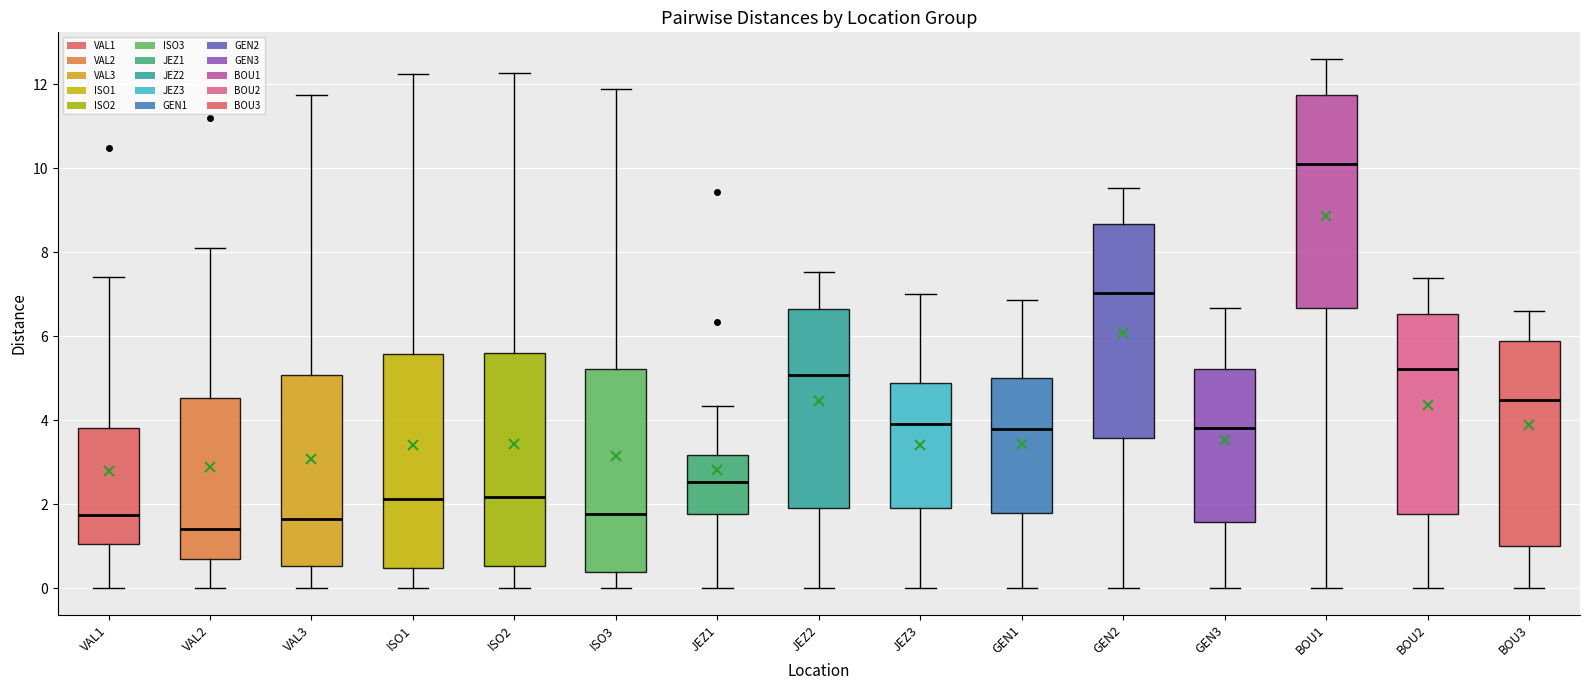

Reading left to right, read every box against the y-axis: the position of its median line, the range the box covers, and the ends of its whiskers. The values are not printed on the chart, so give them approximately, as read against the axis.

VAL1: median 1.8, box 1.0 to 3.8, whiskers 0.0 to 7.4
VAL2: median 1.4, box 0.8 to 4.6, whiskers 0.0 to 8.2
VAL3: median 1.6, box 0.6 to 5.0, whiskers 0.0 to 11.8
ISO1: median 2.2, box 0.4 to 5.6, whiskers 0.0 to 12.2
ISO2: median 2.2, box 0.6 to 5.6, whiskers 0.0 to 12.2
ISO3: median 1.8, box 0.4 to 5.2, whiskers 0.0 to 11.8
JEZ1: median 2.6, box 1.8 to 3.2, whiskers 0.0 to 4.4
JEZ2: median 5.0, box 2.0 to 6.6, whiskers 0.0 to 7.6
JEZ3: median 4.0, box 2.0 to 4.8, whiskers 0.0 to 7.0
GEN1: median 3.8, box 1.8 to 5.0, whiskers 0.0 to 6.8
GEN2: median 7.0, box 3.6 to 8.6, whiskers 0.0 to 9.6
GEN3: median 3.8, box 1.6 to 5.2, whiskers 0.0 to 6.6
BOU1: median 10.2, box 6.6 to 11.8, whiskers 0.0 to 12.6
BOU2: median 5.2, box 1.8 to 6.6, whiskers 0.0 to 7.4
BOU3: median 4.4, box 1.0 to 5.8, whiskers 0.0 to 6.6